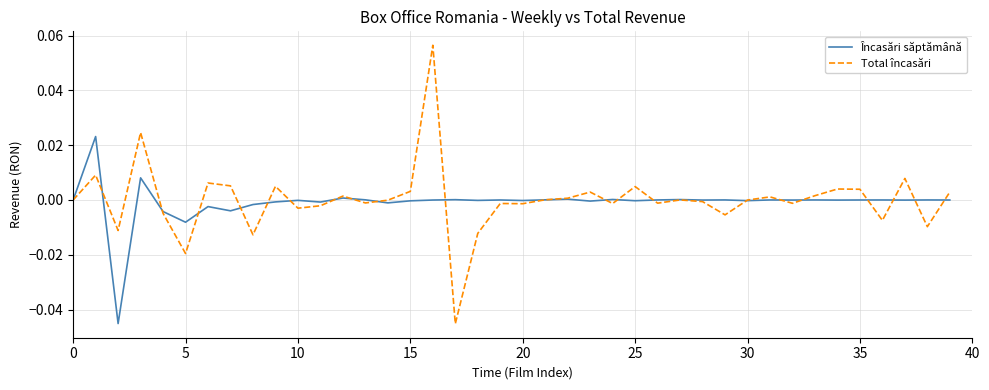

Which series has the largest range (max minus min)?

Total încasări